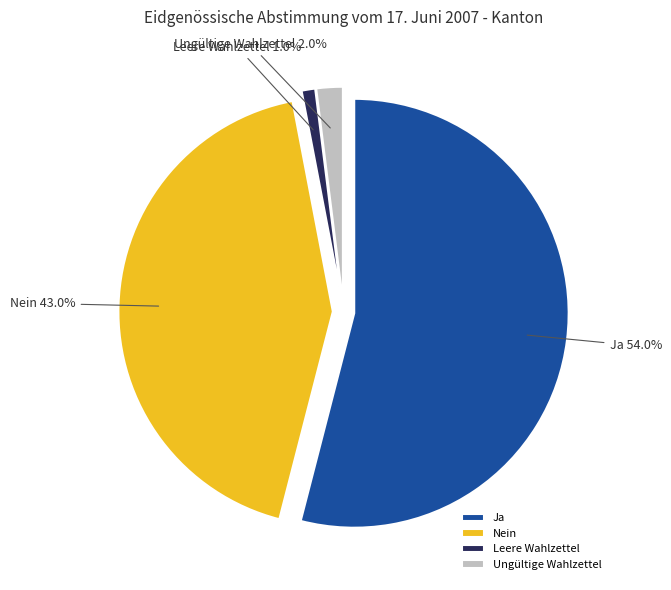

To the nearest percent, what is the combined percentage of Ja and Nein?

97%